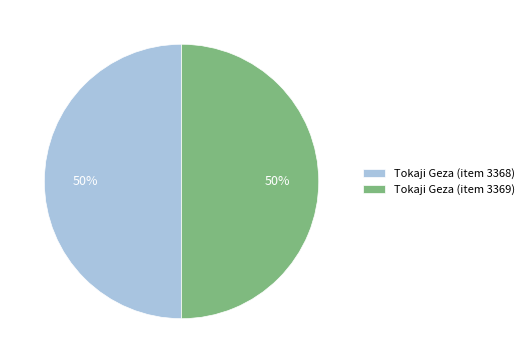

True or false: Tokaji Geza (item 3369) accounts for 50% of the total.

True